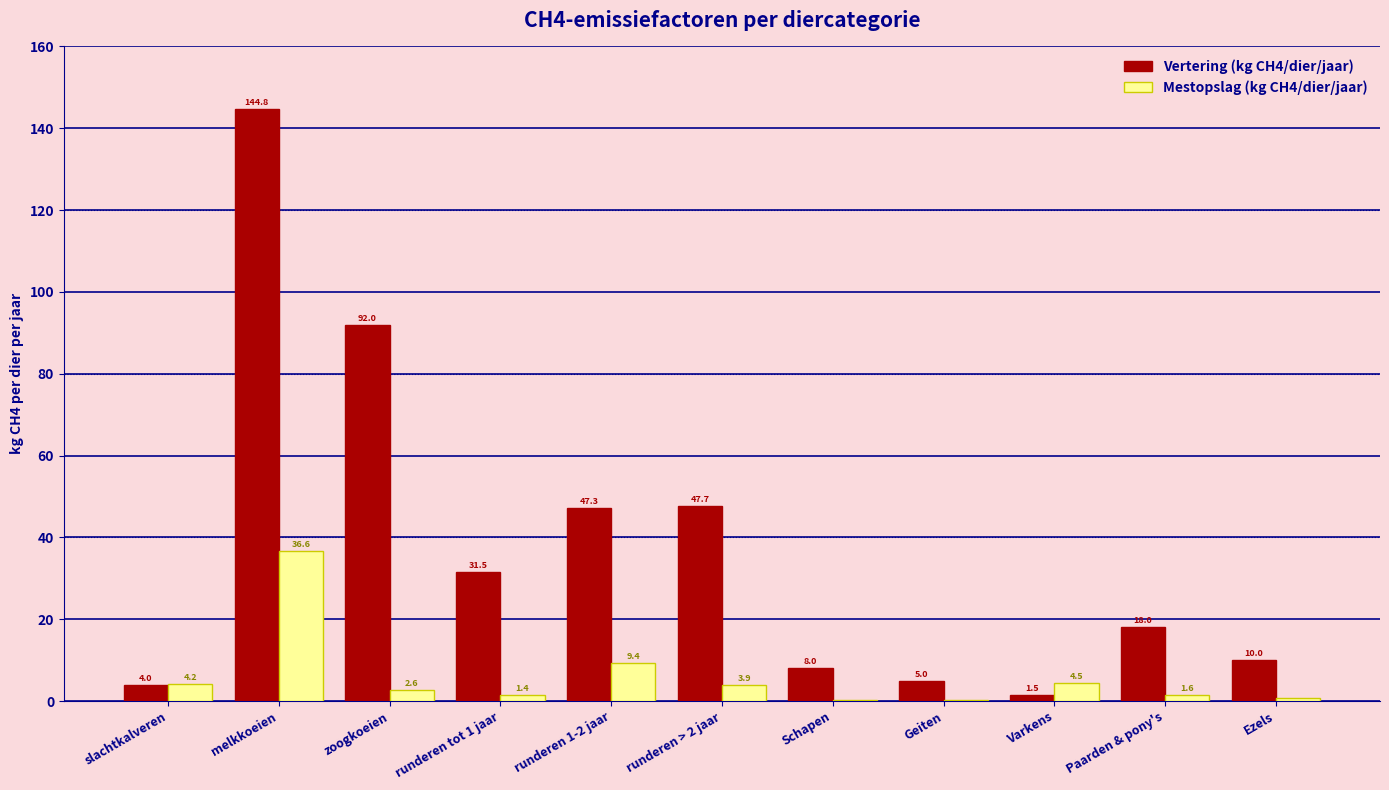

Is the value of Mestopslag (kg CH4/dier/jaar) at slachtkalveren greater than the value of Vertering (kg CH4/dier/jaar) at melkkoeien?

No